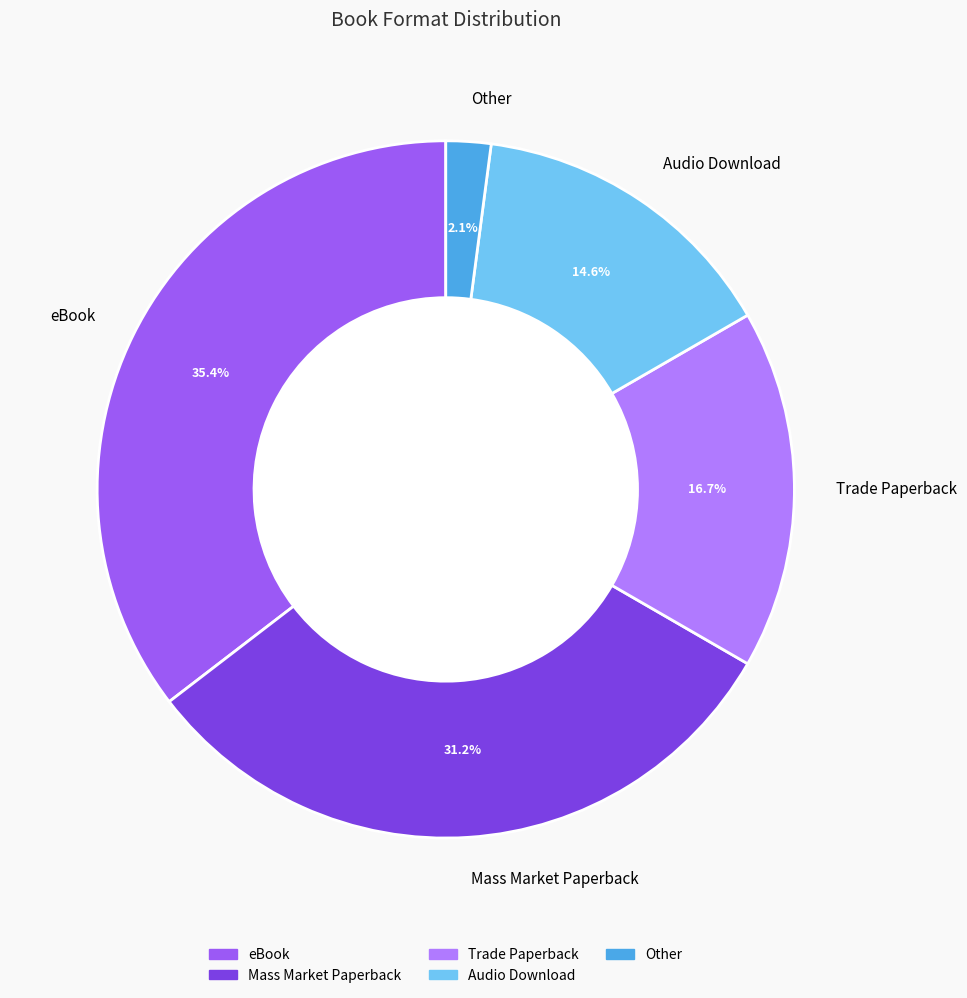

Rank the categories by value from lowest to highest.

Other, Audio Download, Trade Paperback, Mass Market Paperback, eBook